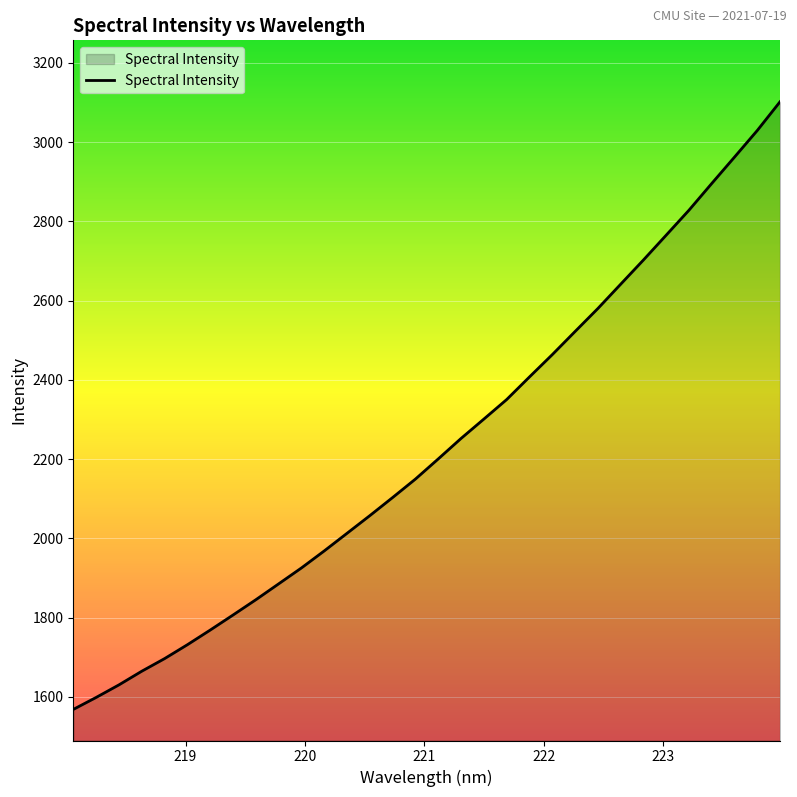

What is the maximum value shown in the chart?

3102.0